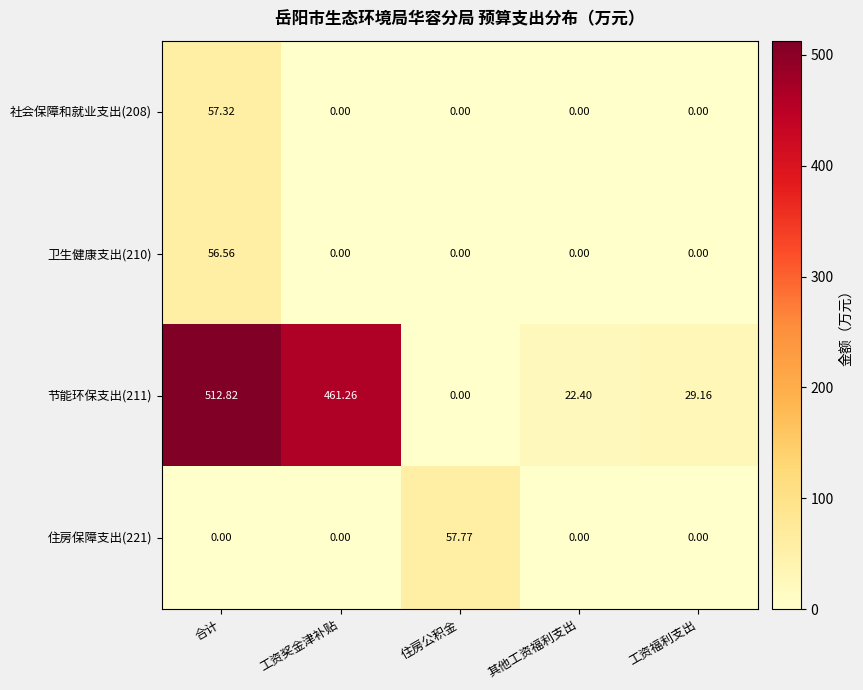

At which category does the chart reach its peak across all series?

合计